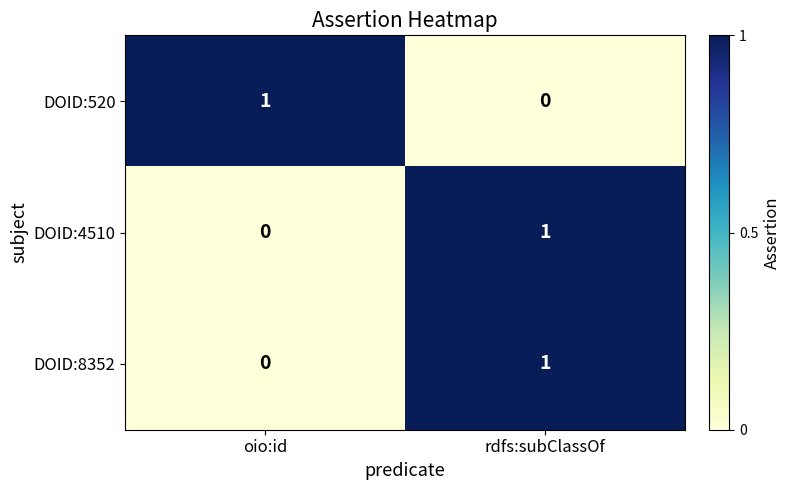

Reading left to right, what are all the values shown in this chart?

DOID:520: 1	0
DOID:4510: 0	1
DOID:8352: 0	1